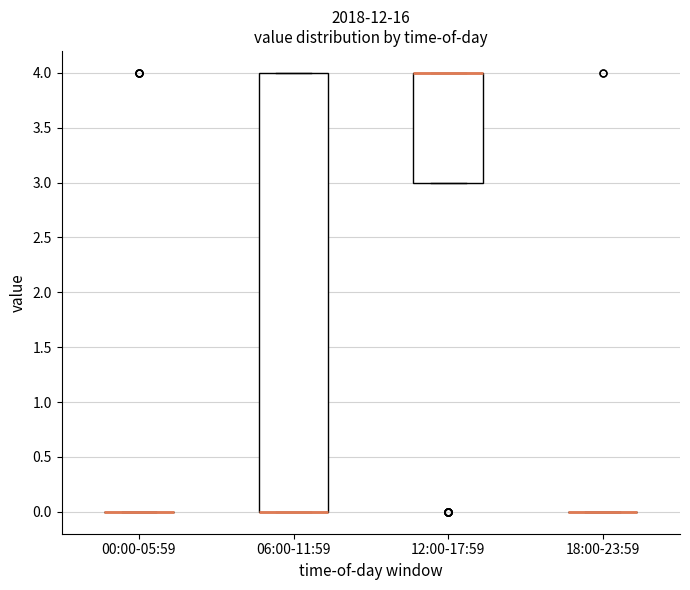

Where is the lower edge of the box for 06:00-11:59 on the y-axis? The values are not printed on the chart, so give them approximately, as read against the axis.

0